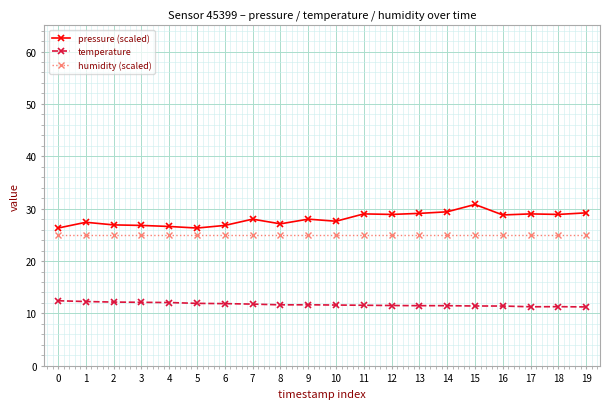

Which series has the largest total across all categories?

pressure (scaled)